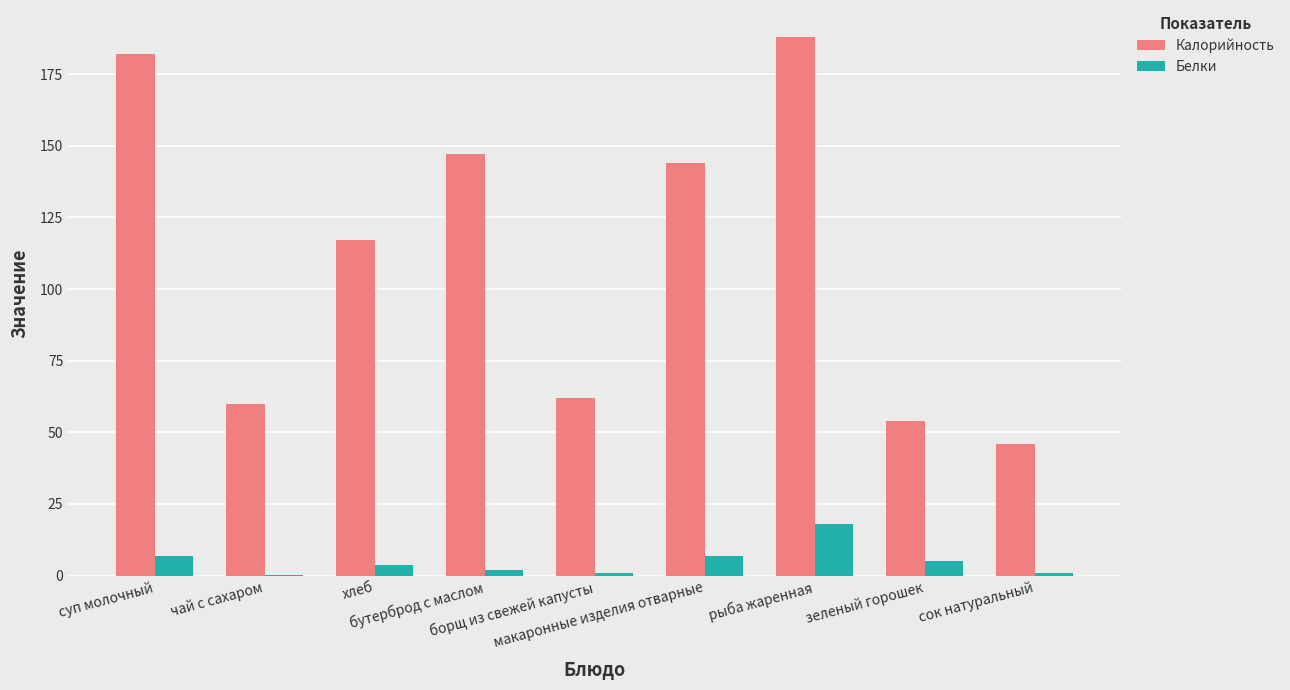

Which series changed the most between хлеб and борщ из свежей капусты?

Калорийность